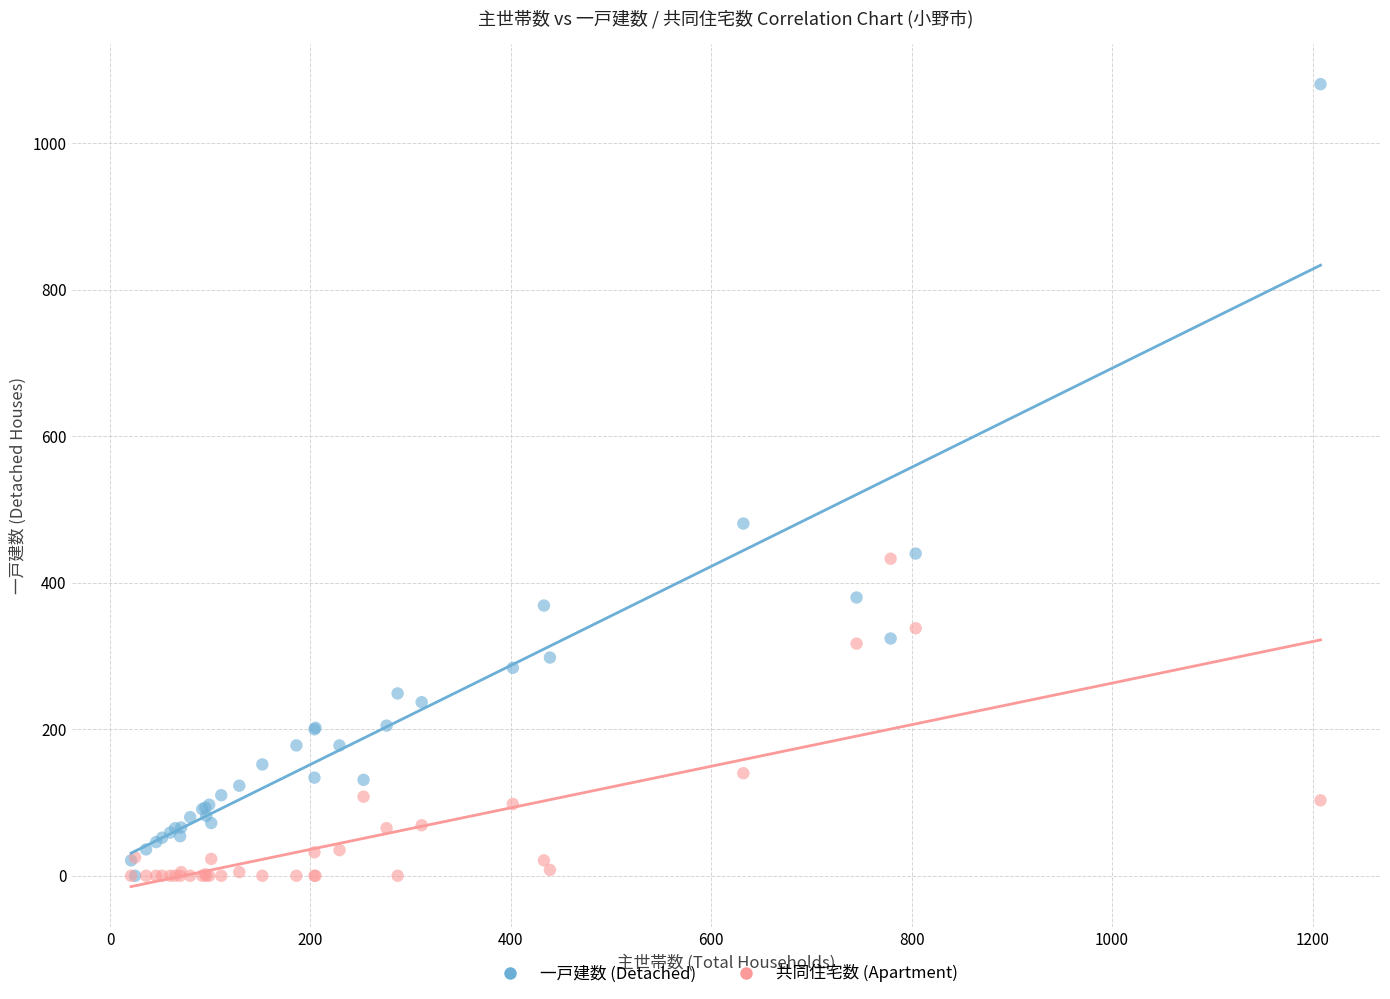

Across all series, what Y value is closest to 540?

481